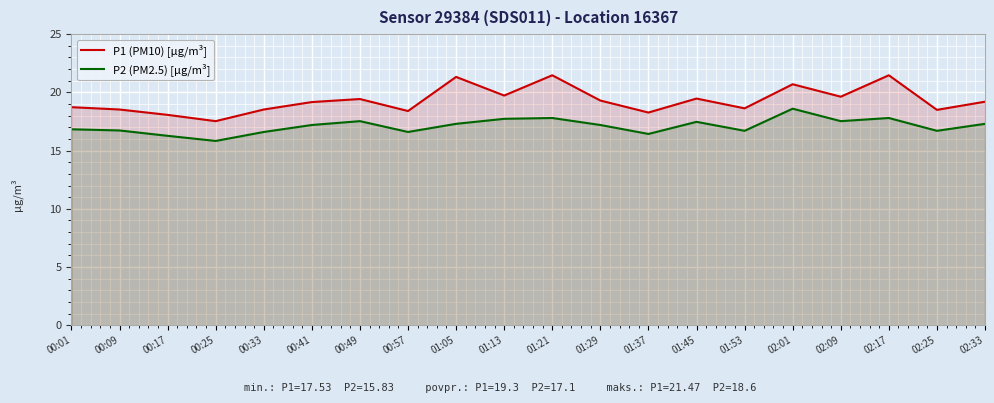

List the series in order of their overall mean, lowest first.

P2 (PM2.5) [µg/m³], P1 (PM10) [µg/m³]